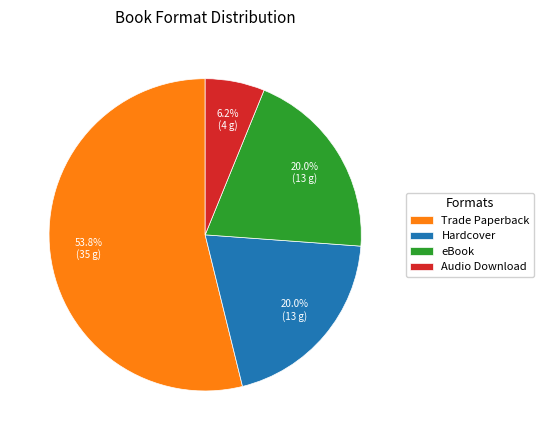

Which category accounts for the majority?

Trade Paperback